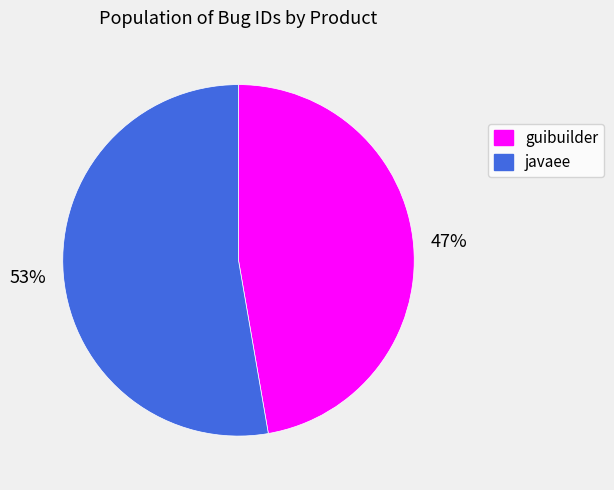

Count the number of slices in the pie.

2